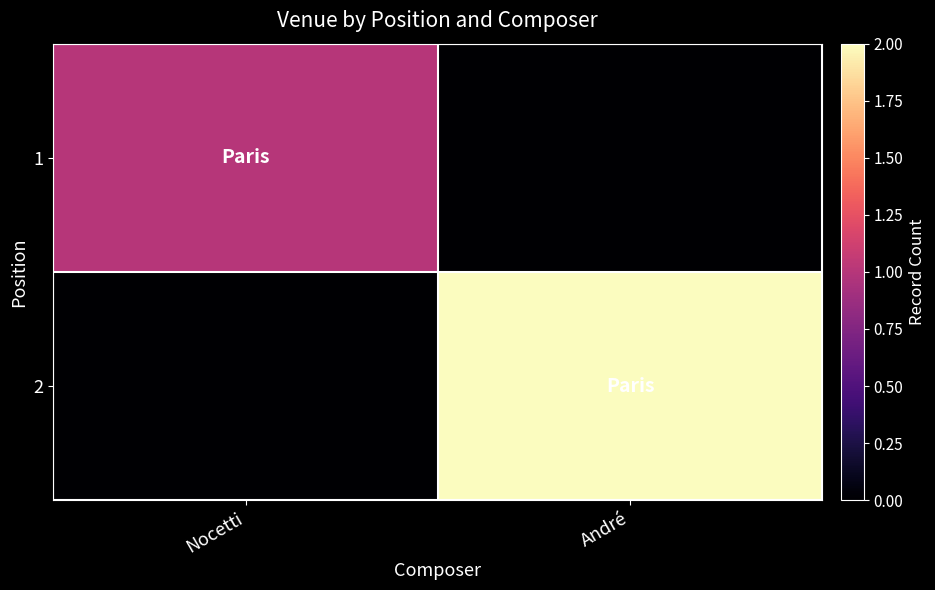

At how many categories does at least one series exceed 0?

2